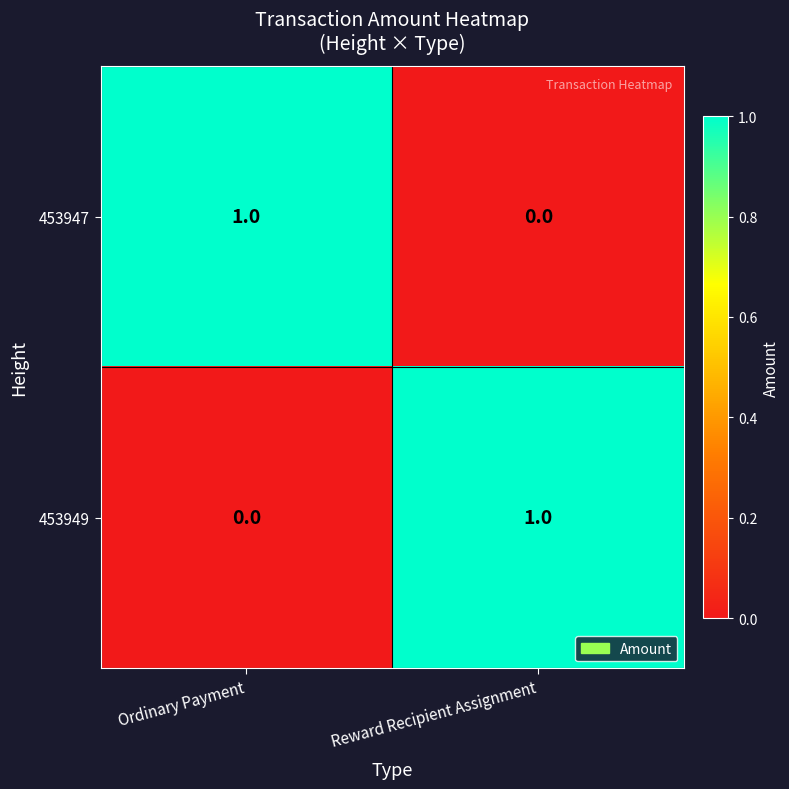

Rank the series at Ordinary Payment from lowest to highest value.

453949, 453947